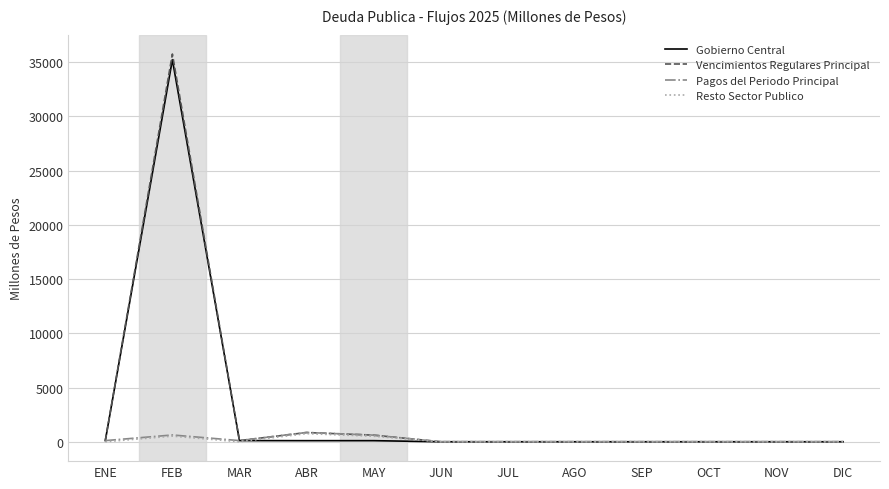

Which series has the widest spread of values?

Vencimientos Regulares Principal